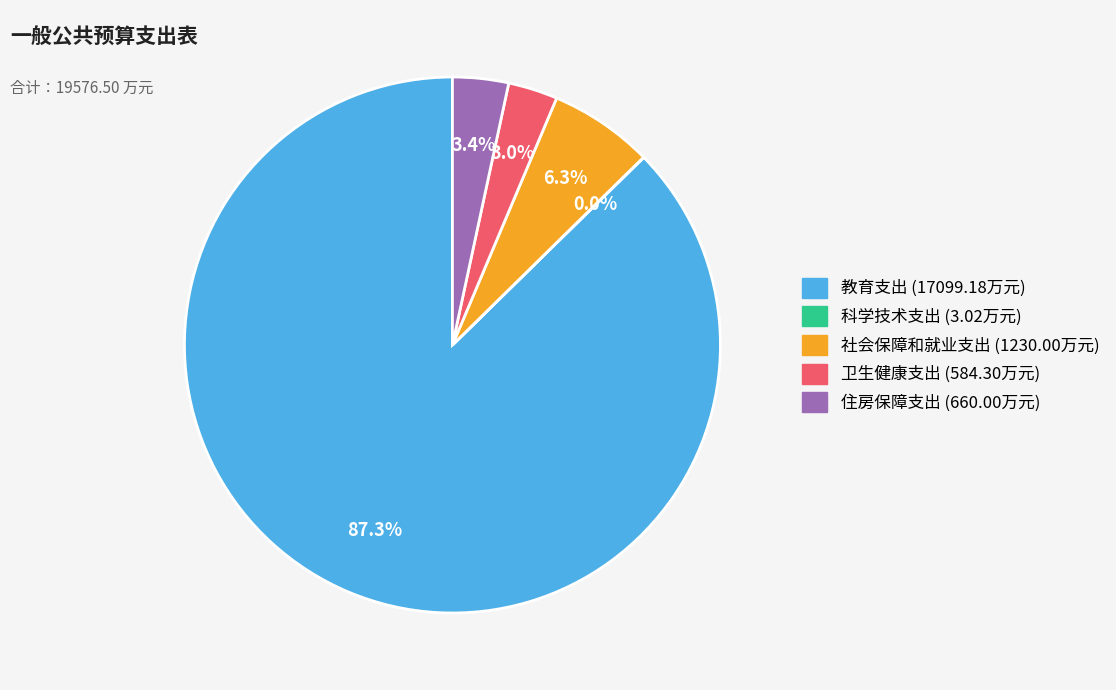

To the nearest percent, what percentage of the pie is 社会保障和就业支出?

6%